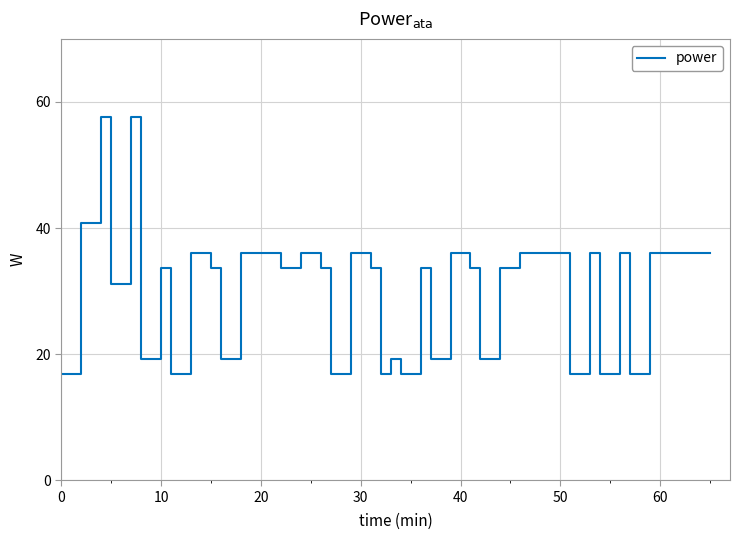

What is the difference between the maximum and minimum values?

40.8